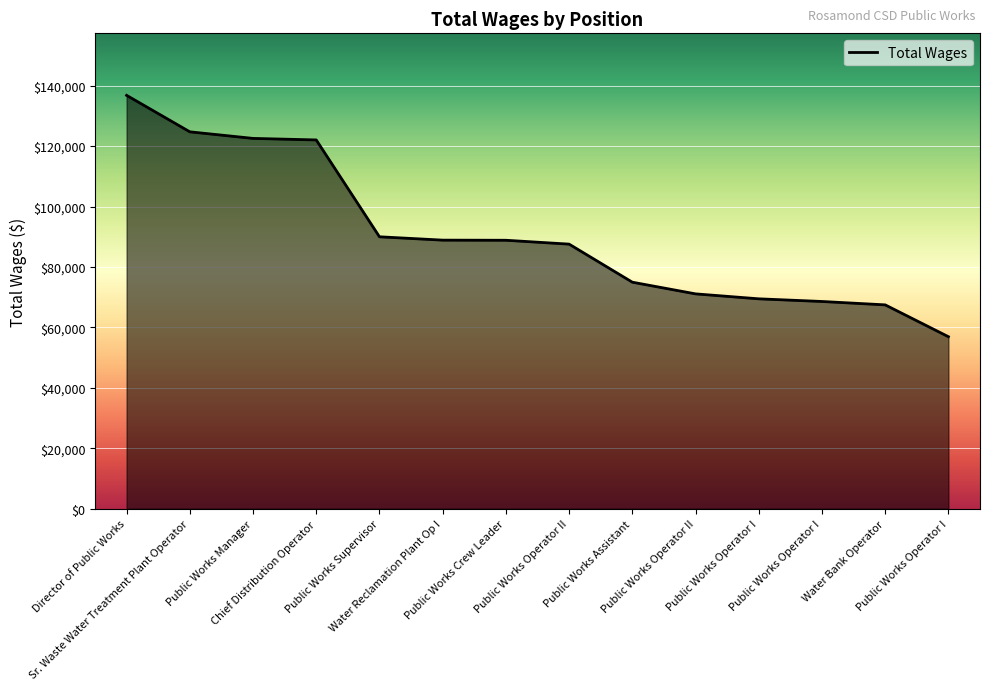

Rank the categories by value from highest to lowest.

Director of Public Works, Sr. Waste Water Treatment Plant Operator, Public Works Manager, Chief Distribution Operator, Public Works Supervisor, Water Reclamation Plant Op I, Public Works Crew Leader, Public Works Operator II, Public Works Assistant, Public Works Operator II, Public Works Operator I, Public Works Operator I, Water Bank Operator, Public Works Operator I